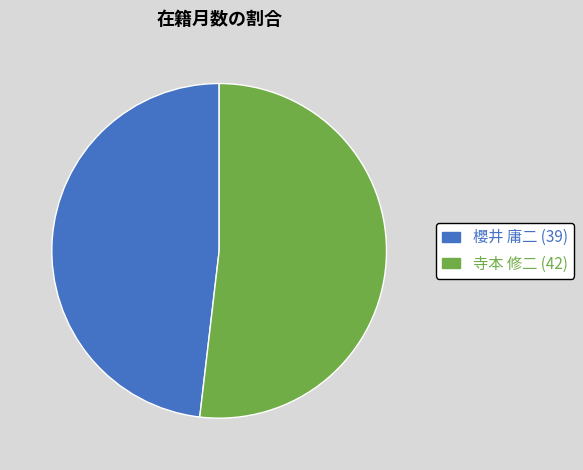

Count the number of slices in the pie.

2